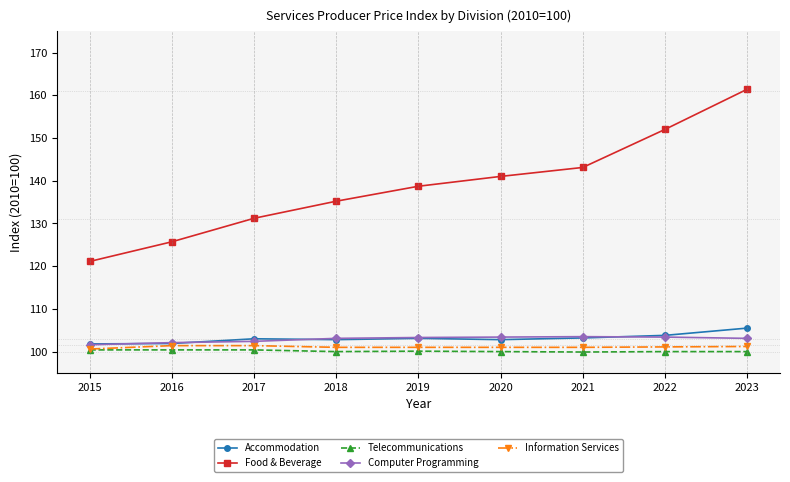

True or false: Food & Beverage and Telecommunications cross at least once.

False